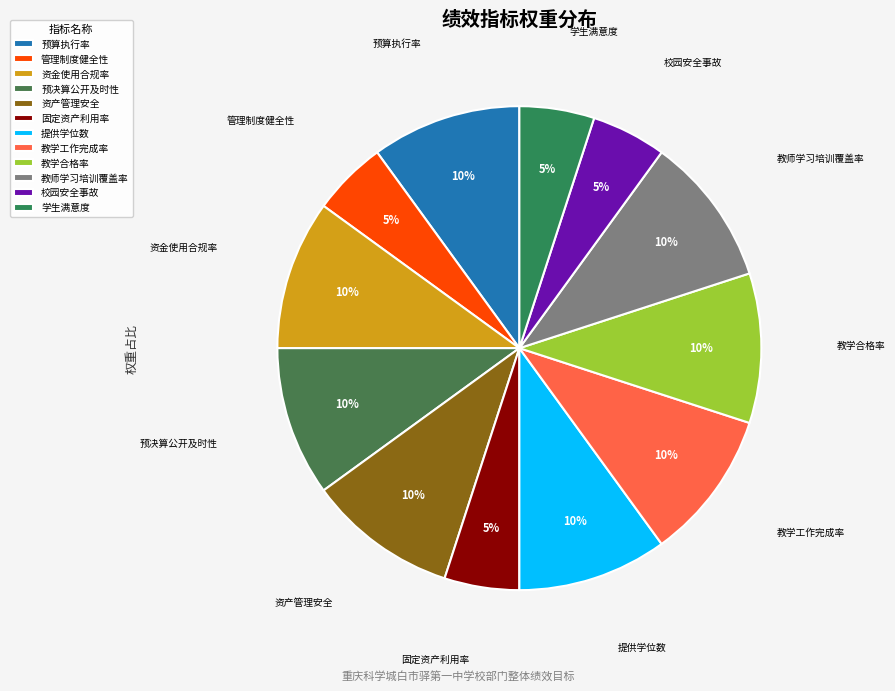

Is there a majority slice in this chart?

No